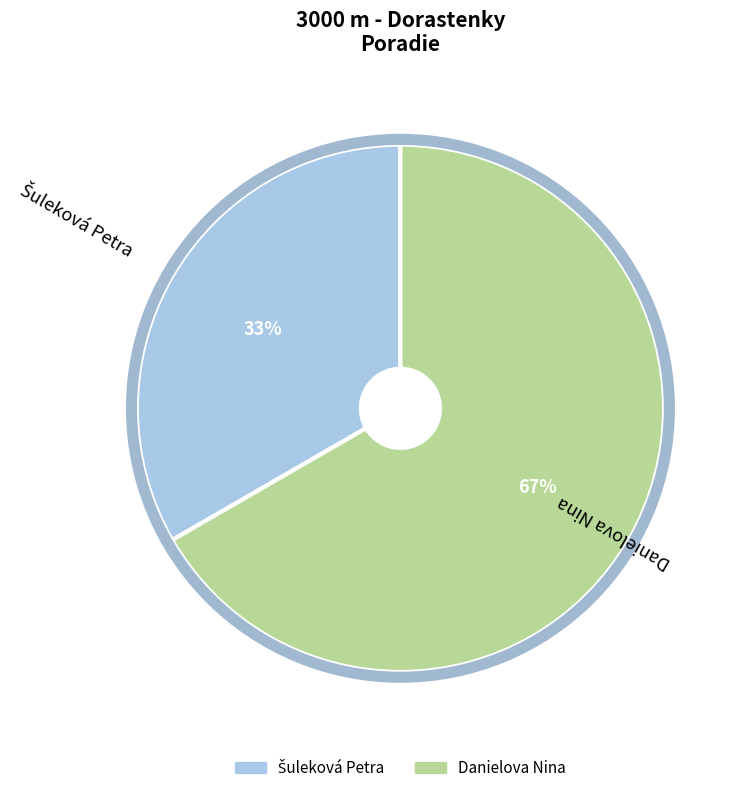

To the nearest percent, what is the average slice percentage?

50%